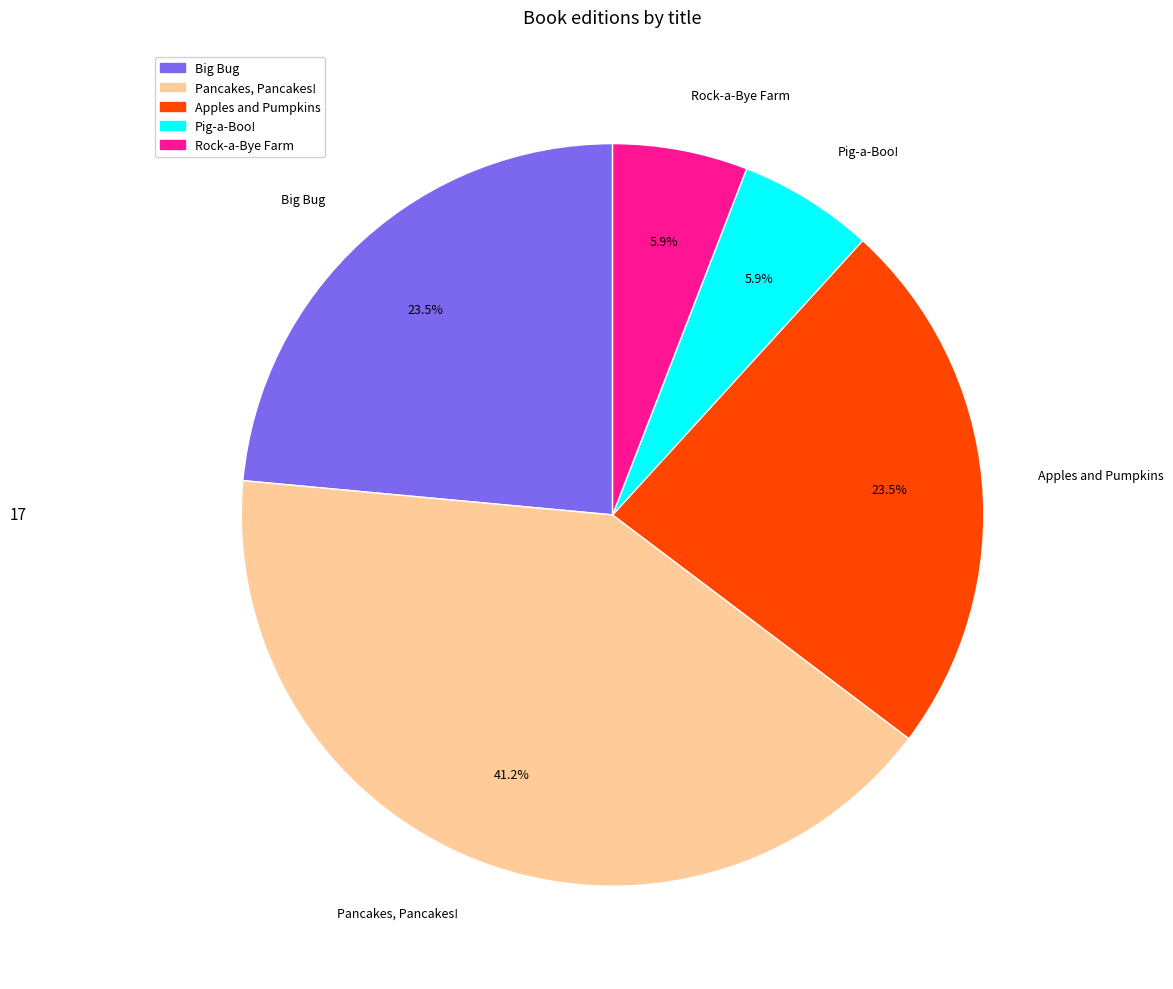

Which has a higher value, Apples and Pumpkins or Pancakes, Pancakes!?

Pancakes, Pancakes!